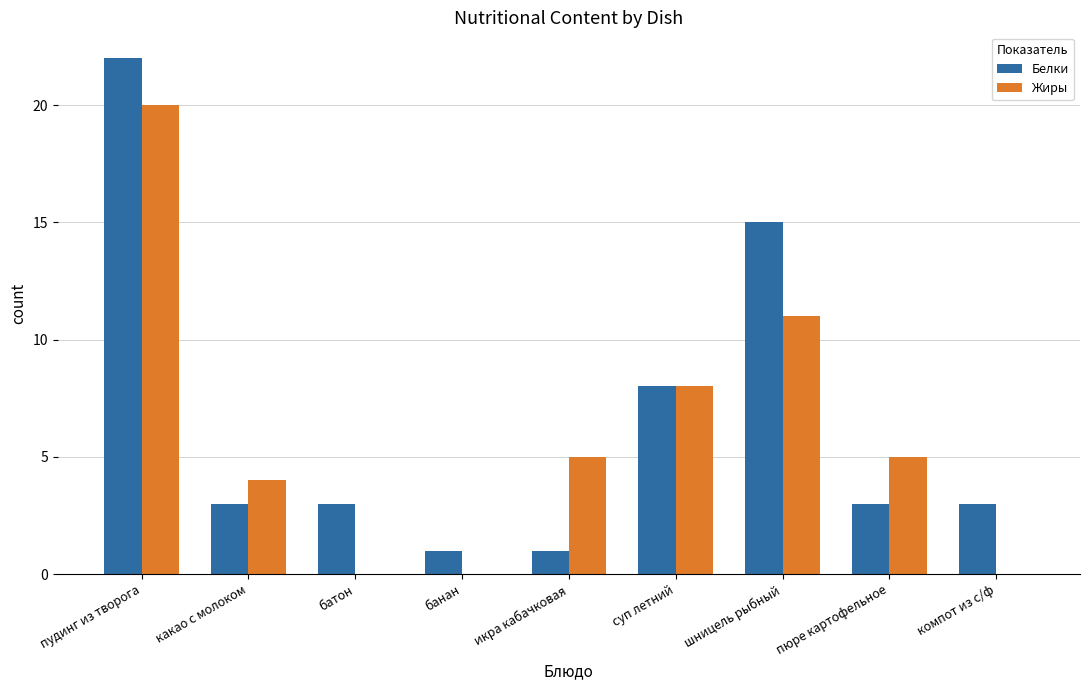

How many groups of bars are there?

9